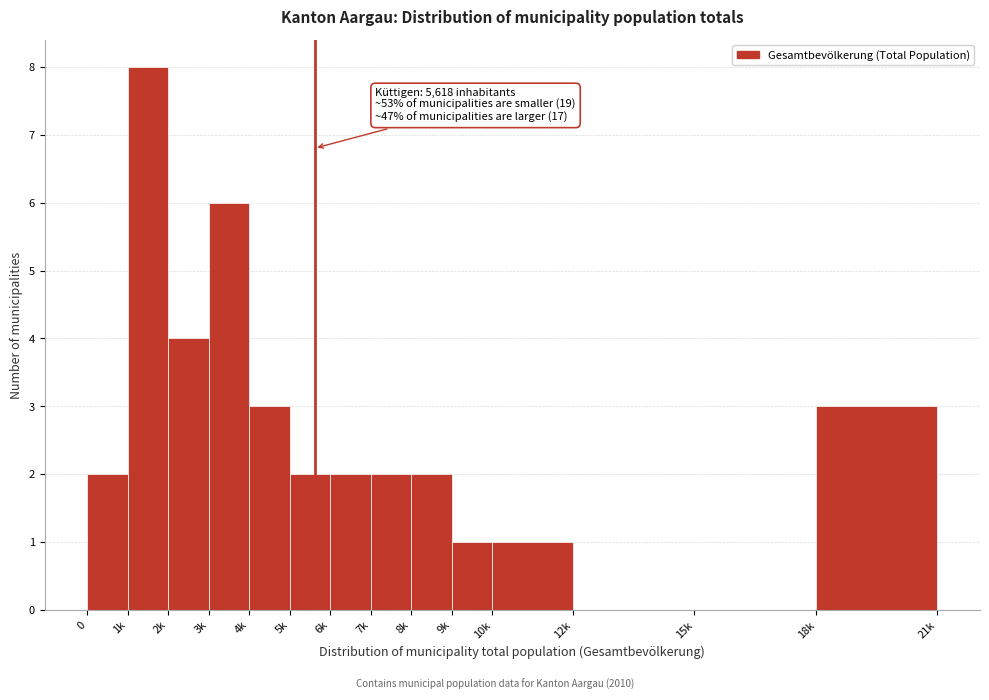

Reading right to left, what are all the values shown in this chart?

18k=3	15k=0	12k=0	10k=1	9k=1	8k=2	7k=2	6k=2	5k=2	4k=3	3k=6	2k=4	1k=8	0=2